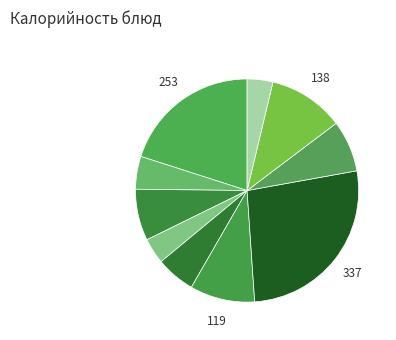

How many slices are in this pie chart?

10